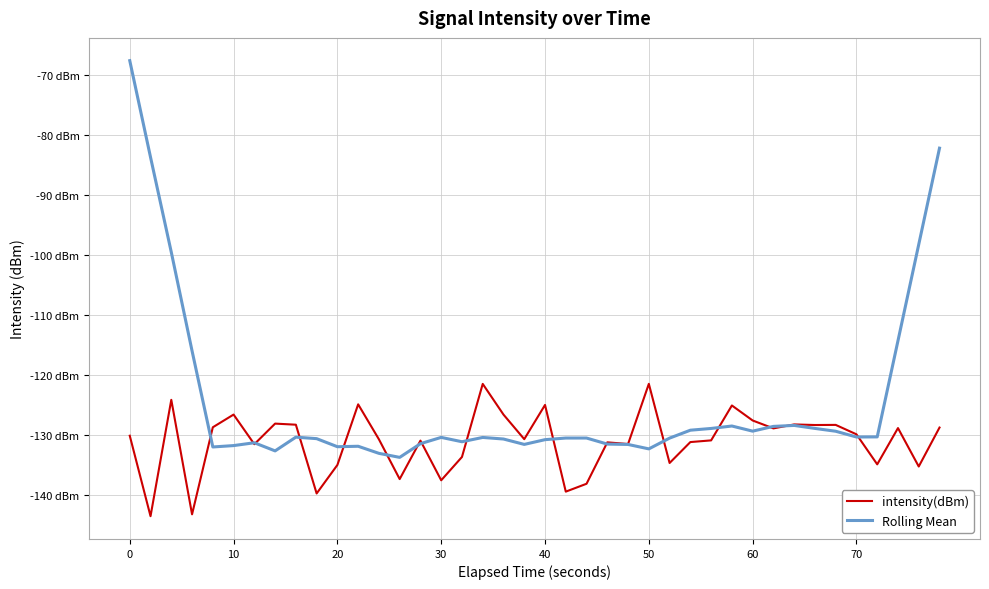

Does the chart display data point markers on the line(s)?

No